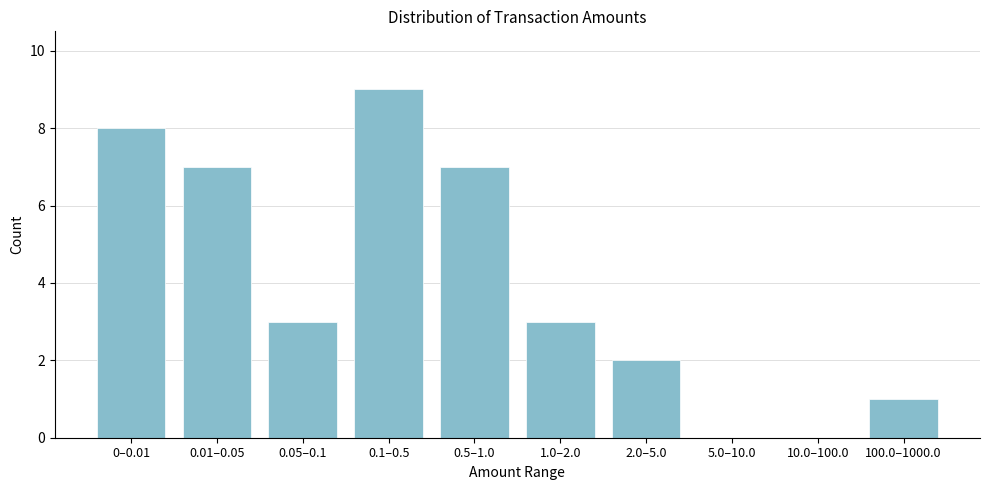

Reading left to right, extract all data points from this chart.

0–0.01=8	0.01–0.05=7	0.05–0.1=3	0.1–0.5=9	0.5–1.0=7	1.0–2.0=3	2.0–5.0=2	5.0–10.0=0	10.0–100.0=0	100.0–1000.0=1